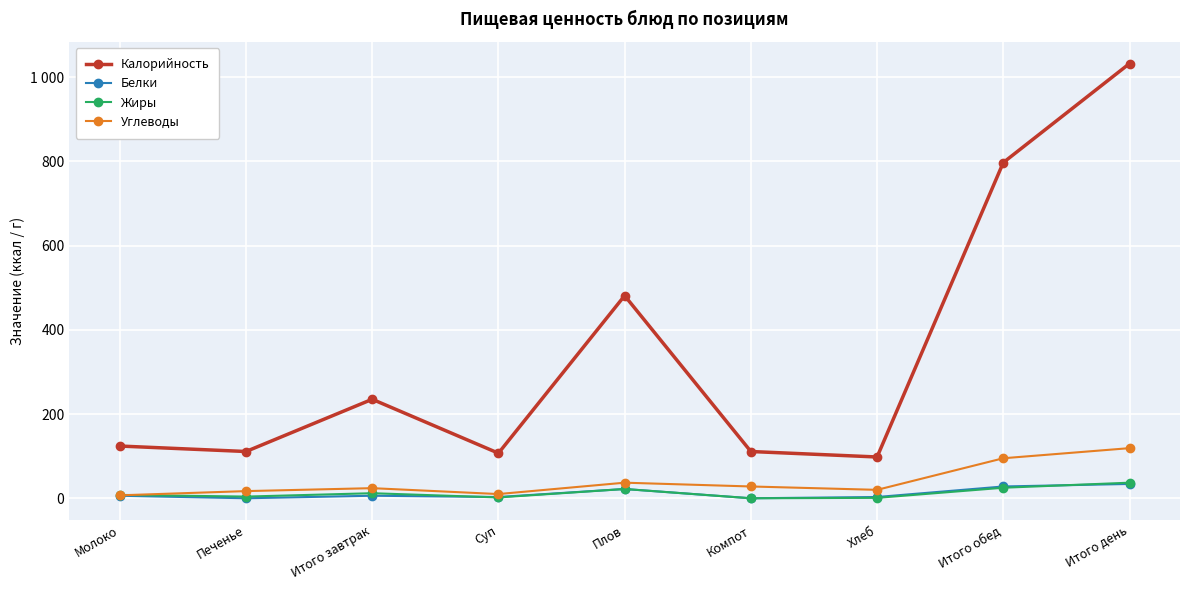

Does the chart have visible grid lines?

Yes